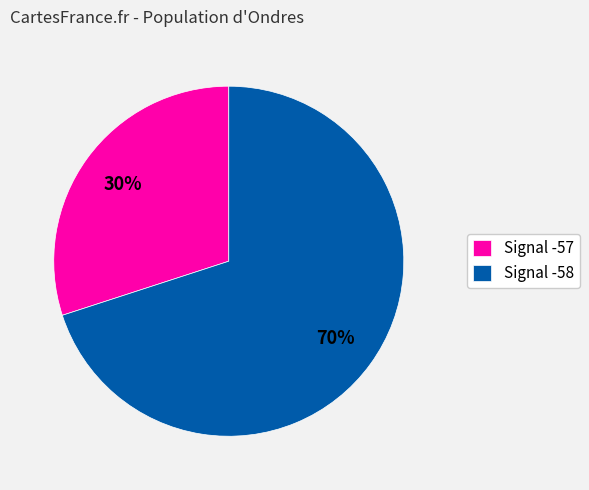

Does any single category account for the majority?

Yes